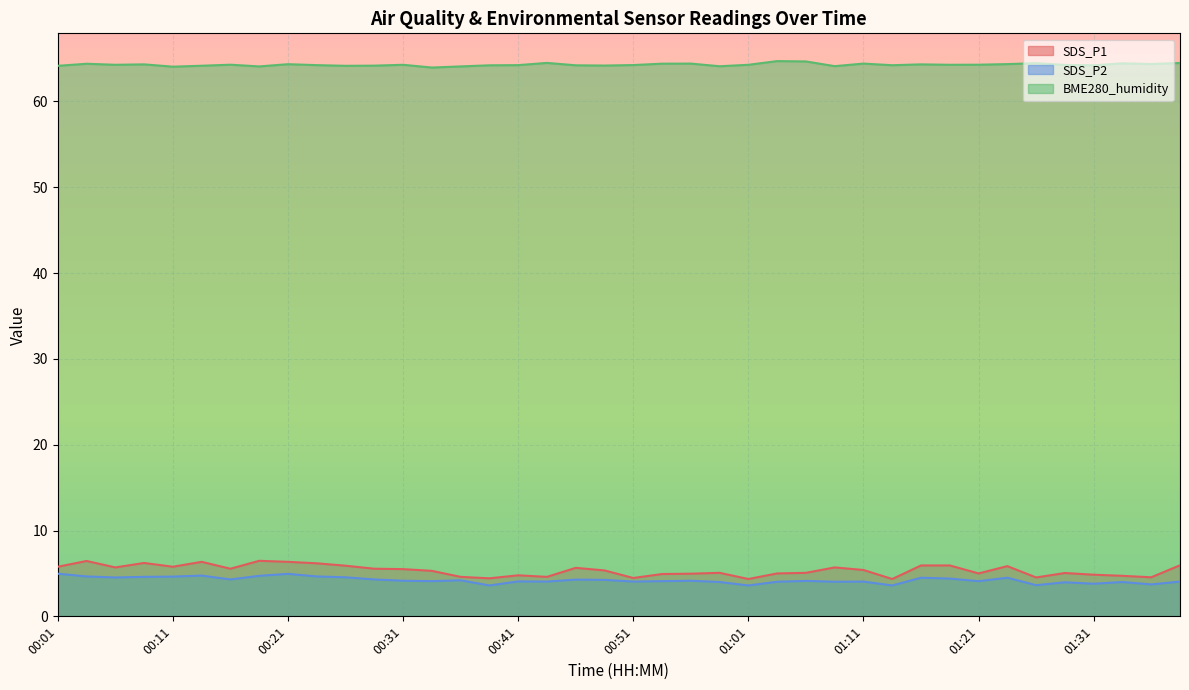

True or false: BME280_humidity and SDS_P1 intersect in this chart.

False